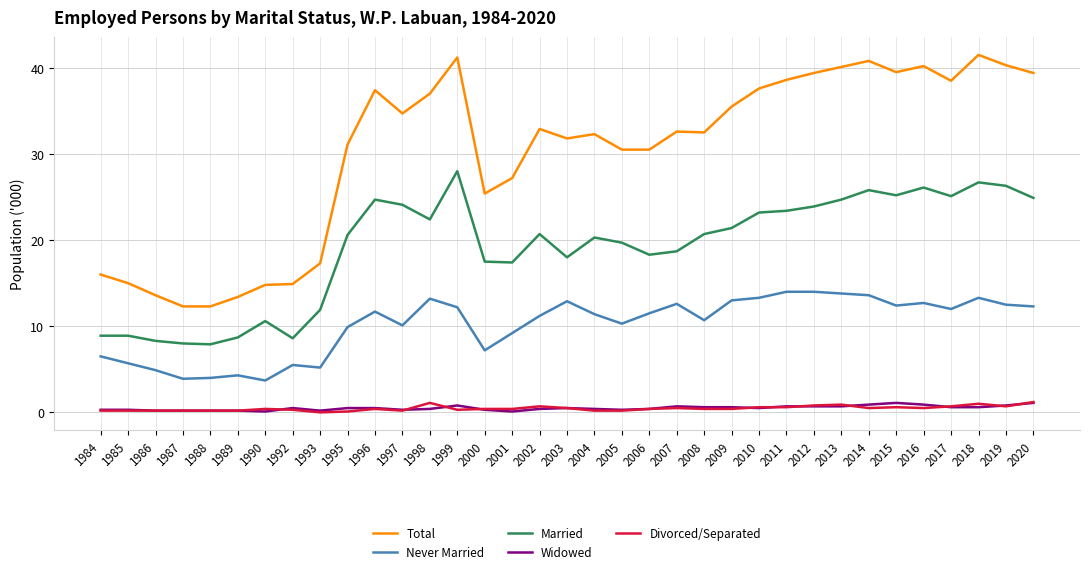

What is the difference between the second highest and second lowest values in the Total series?

28.9